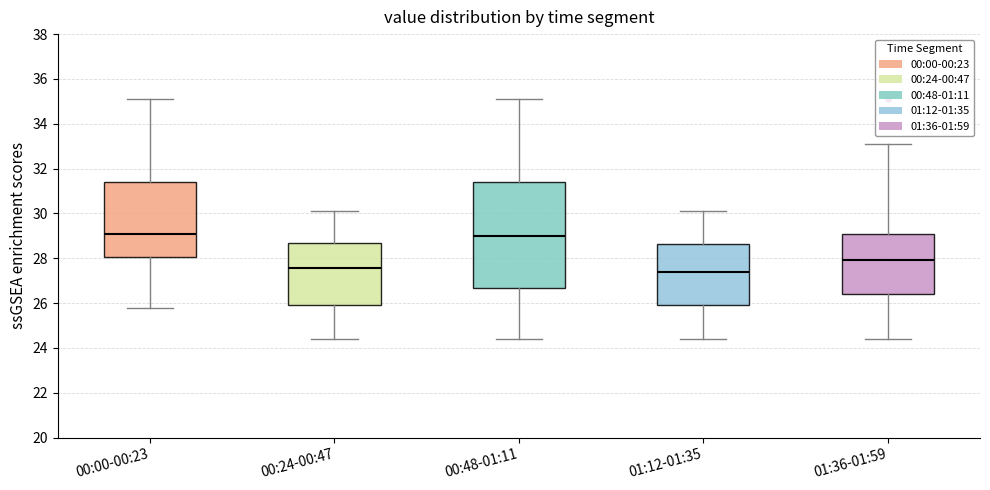

Comparing the boxes themselves (not the whiskers), which one is the tallest?

00:48-01:11